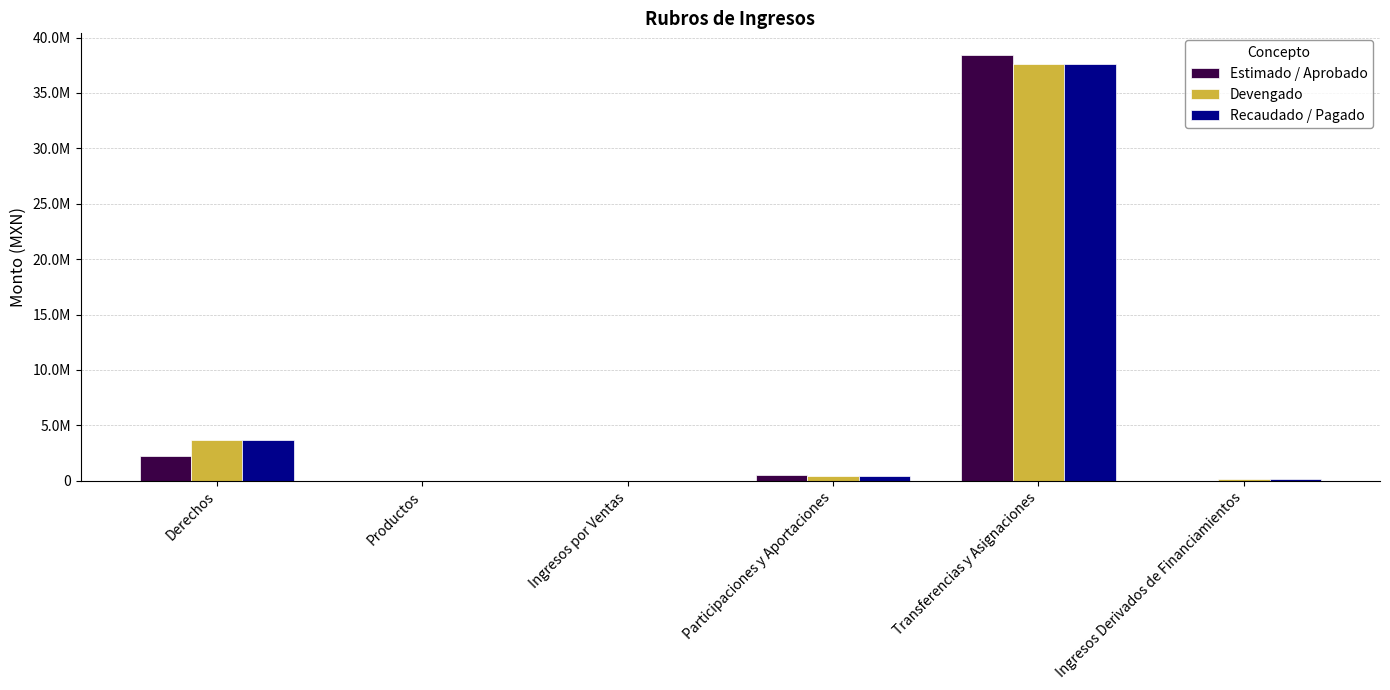

Rank the series at Derechos from highest to lowest value.

Devengado, Recaudado / Pagado, Estimado / Aprobado